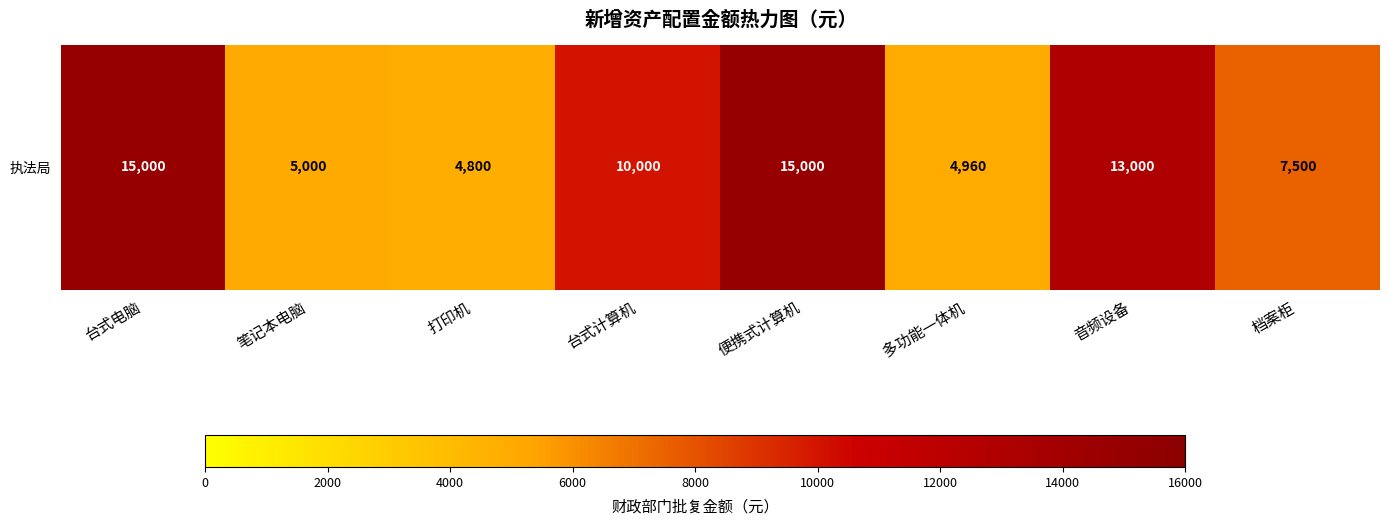

What is the smallest value displayed?

4800